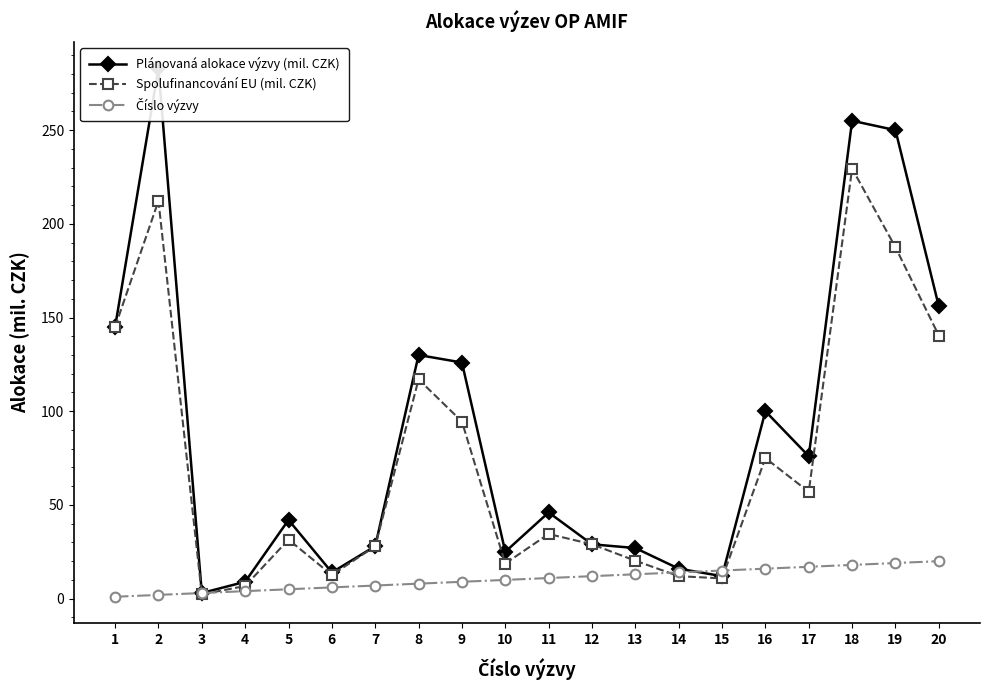

What is the difference between the maximum and minimum values in the Spolufinancování EU (mil. CZK) series?

227.2